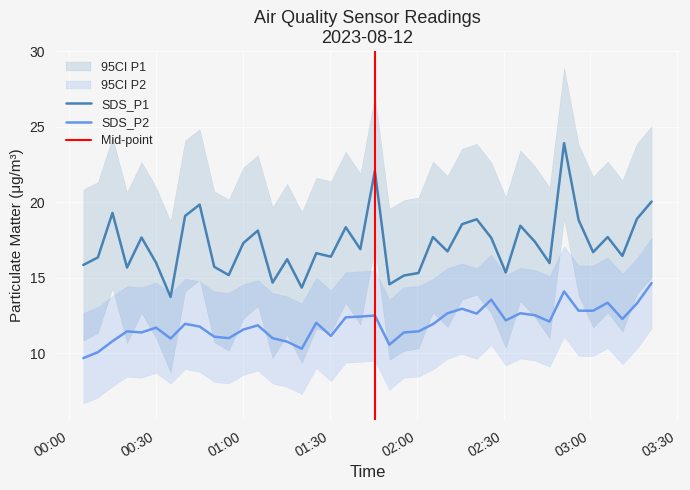

True or false: SDS_P1 and SDS_P2 intersect in this chart.

False